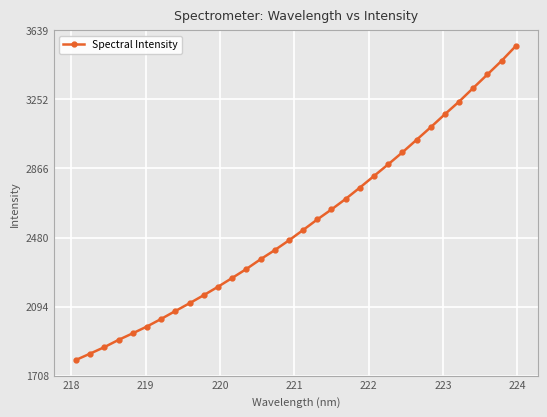

What is the maximum value shown in the chart?

3550.8